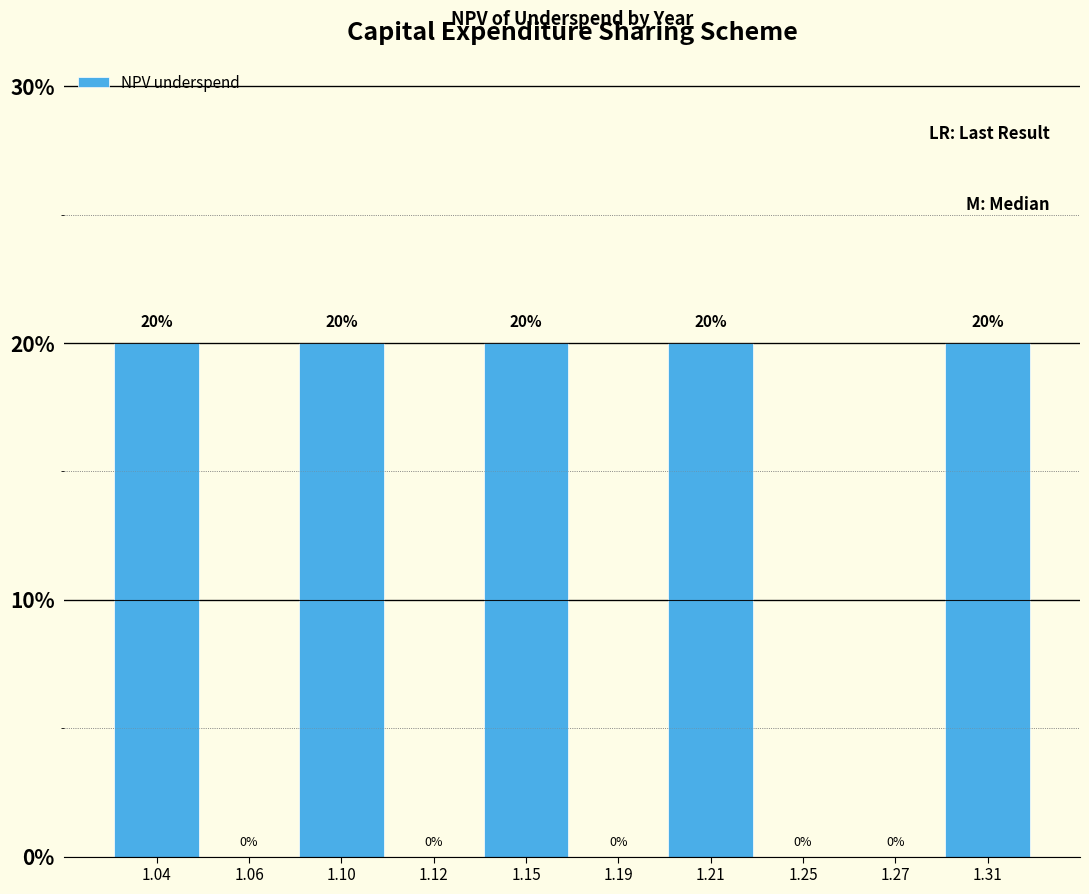

Reading left to right, what are all the values shown in this chart?

1.04=20	1.06=0	1.10=20	1.12=0	1.15=20	1.19=0	1.21=20	1.25=0	1.27=0	1.31=20